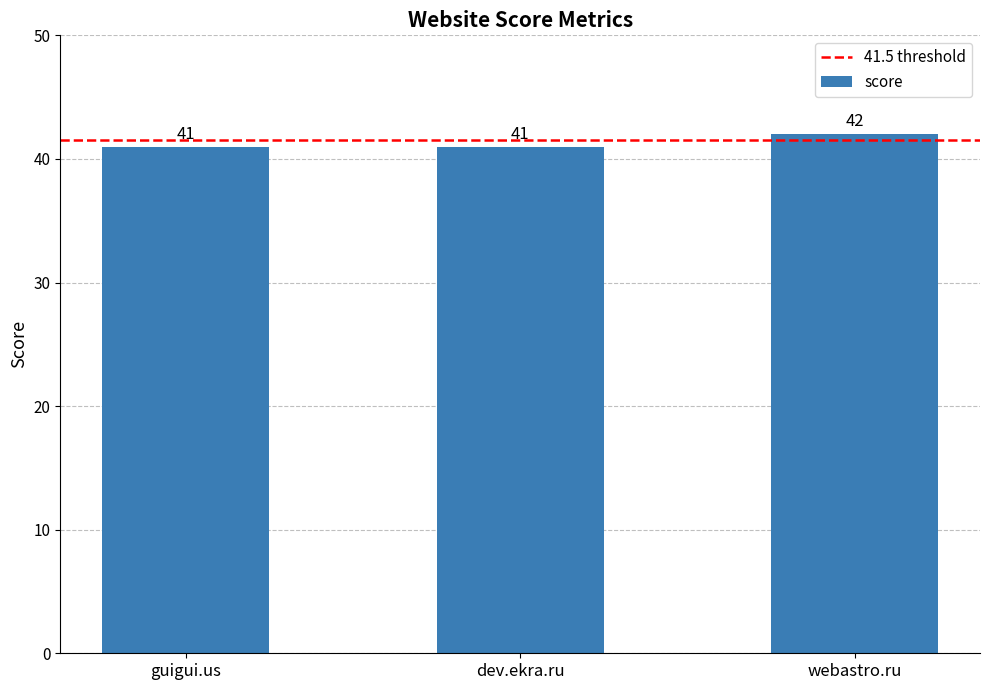

What is the value of the 2nd bar from the left?

41